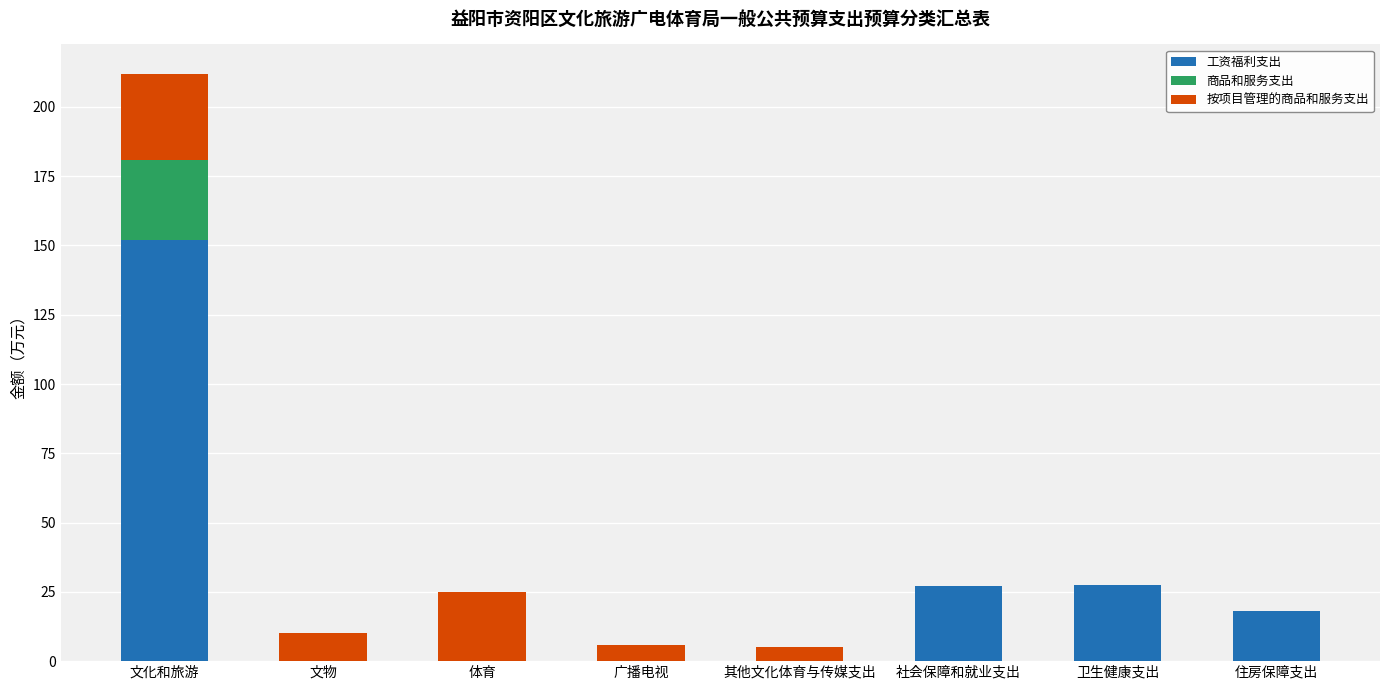

Where does the 工资福利支出 series first go above 18?

文化和旅游